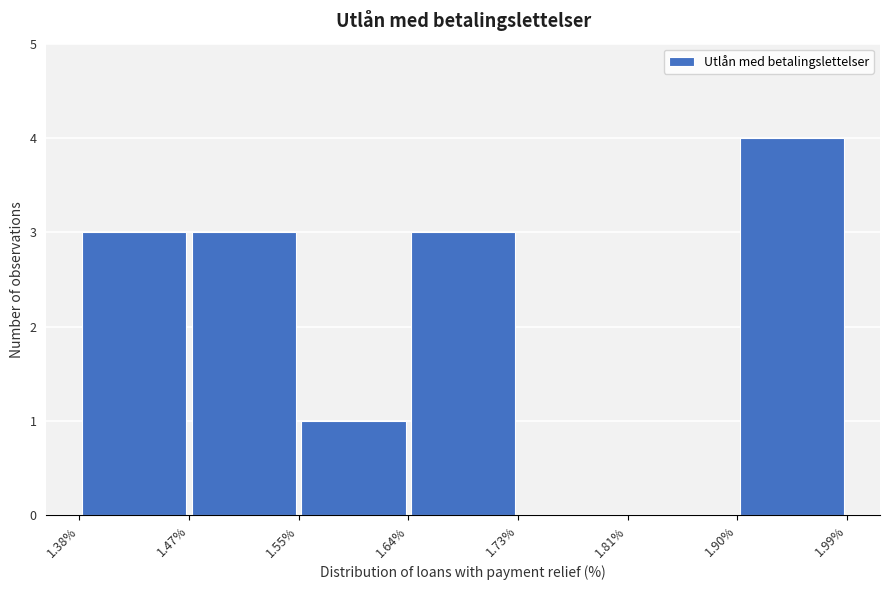

Reading left to right, list every bar in this chart as the range it spans on the x-axis followed by its height. The values are not printed on the chart, so give them approximately, as read against the axis.

1.38% to 1.47%: 3
1.47% to 1.55%: 3
1.55% to 1.64%: 1
1.64% to 1.73%: 3
1.73% to 1.81%: 0
1.81% to 1.90%: 0
1.90% to 1.99%: 4